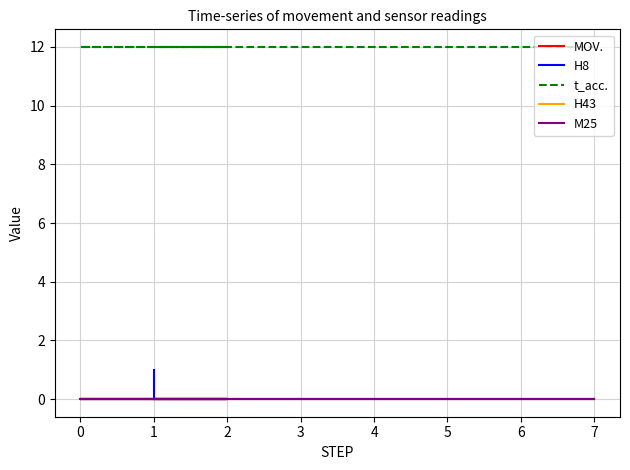

What is the label of the 16th point from the right?

2